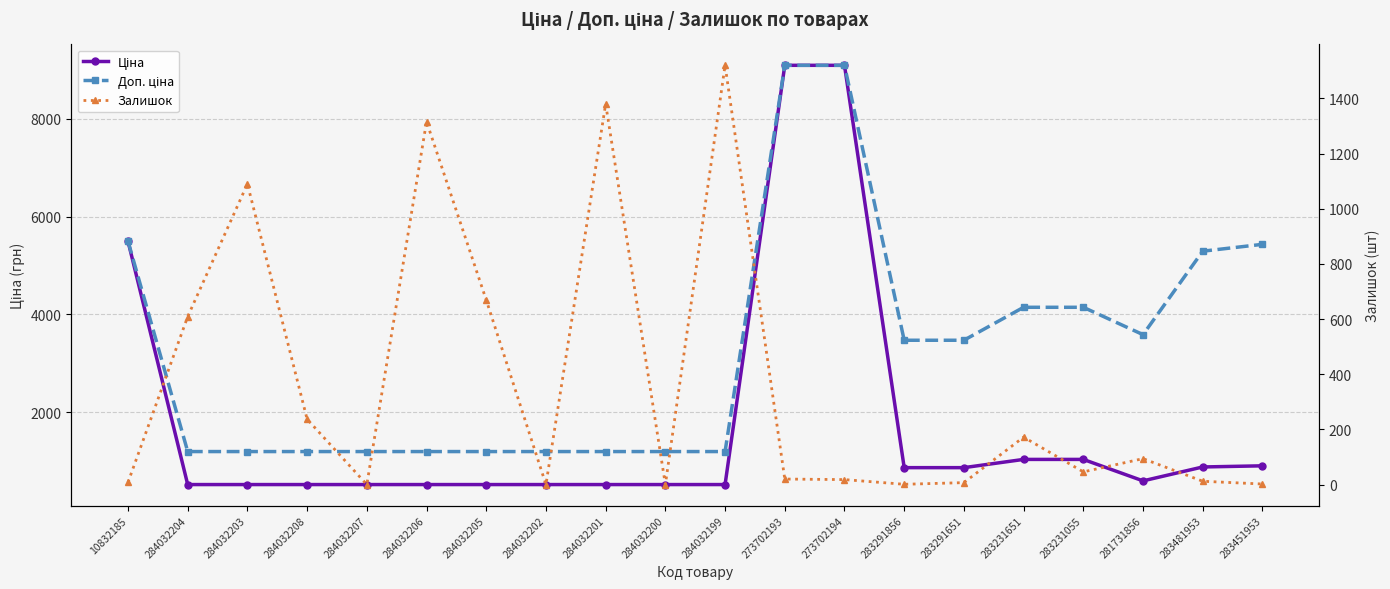

Which series has the largest range (max minus min)?

Ціна